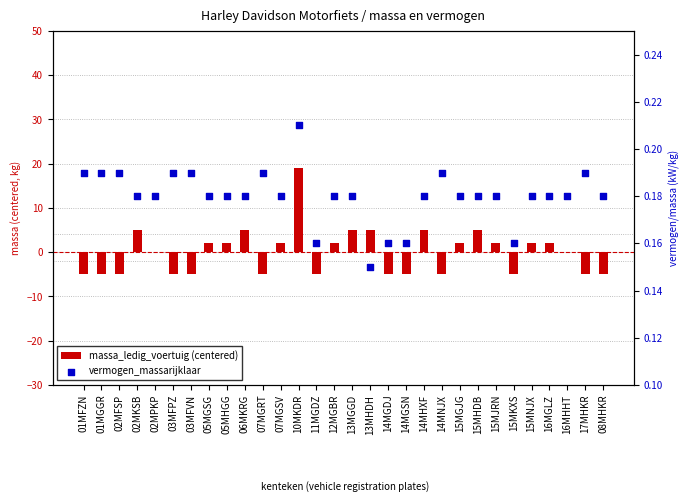

At which category is the sum across all series the highest?

10MKDR